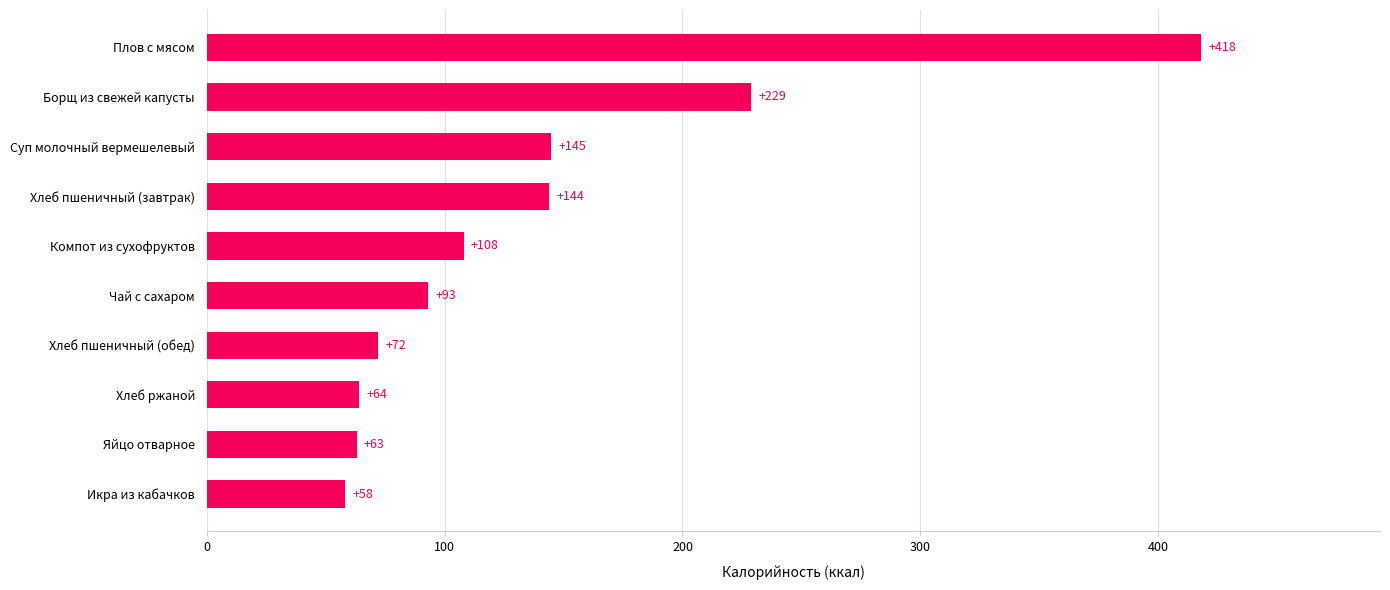

The chart shows a value of 229.0 at Борщ из свежей капусты. True or false?

True